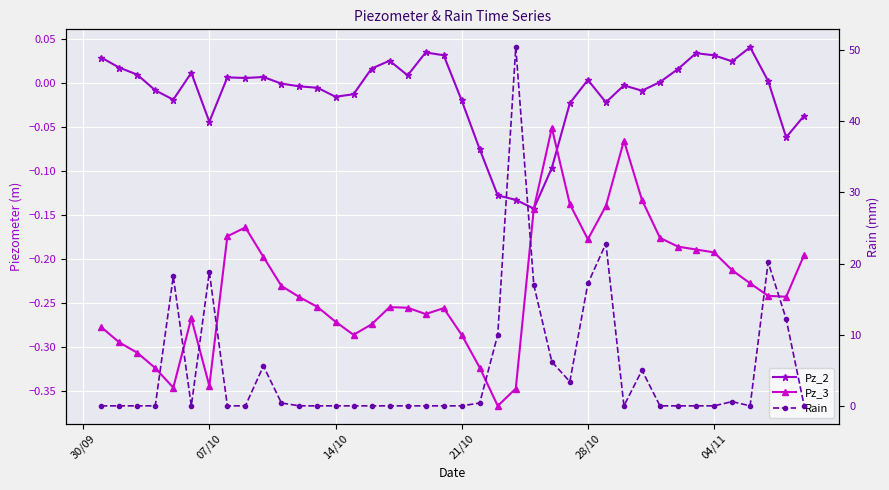

In Pz_2, how many points are higher than both neighbors (excluding endpoints)?

9